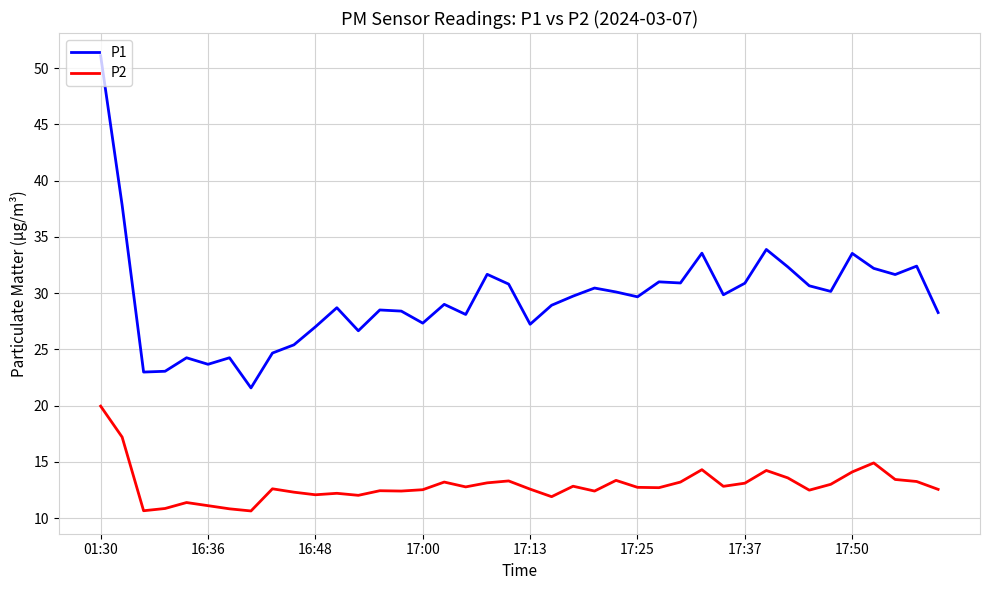

What is the greatest value displayed?

51.1